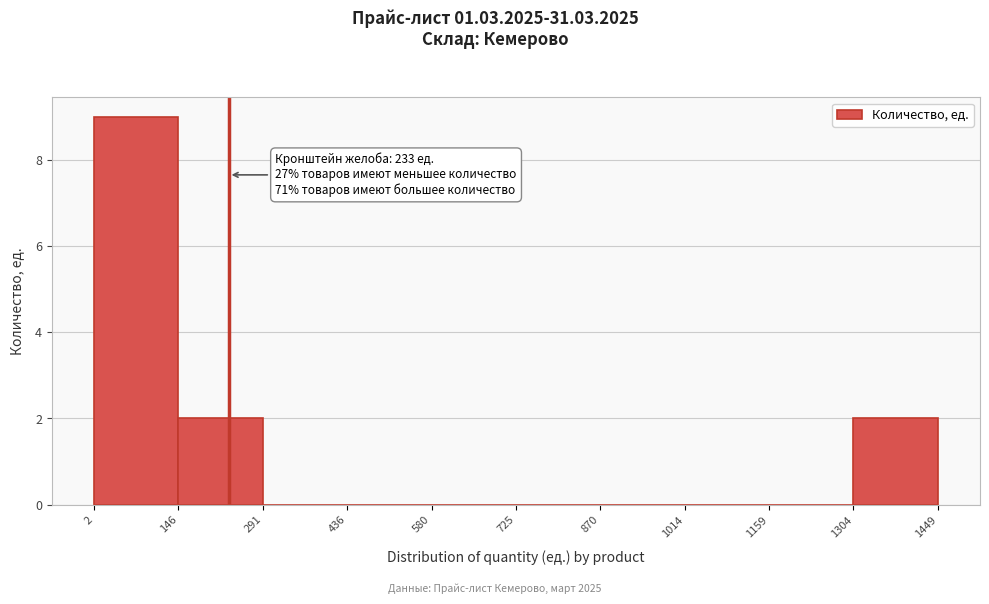

Which range on the x-axis has the tallest bar?

2 to 146